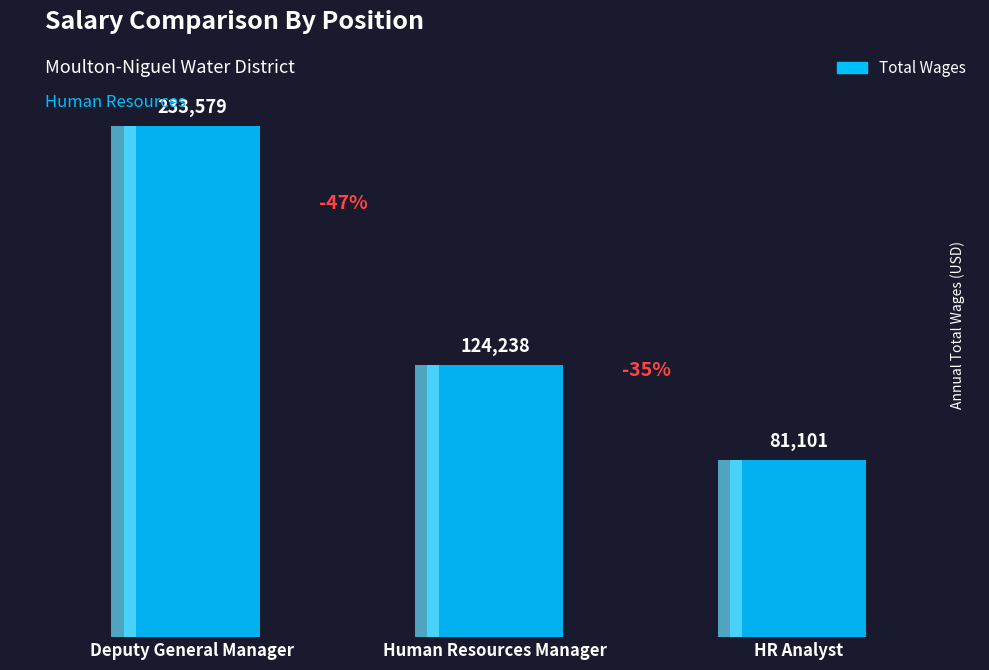

Which has a higher value, Deputy General Manager or HR Analyst?

Deputy General Manager